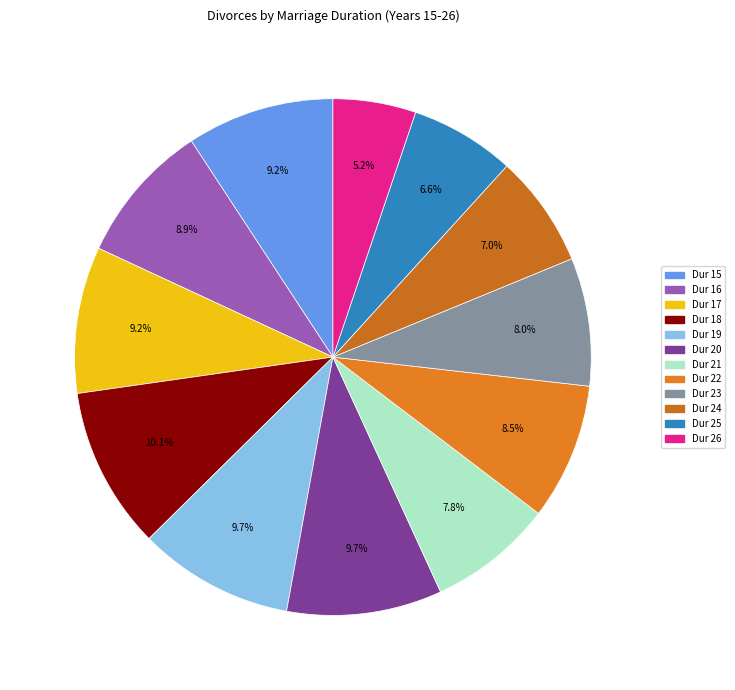

Count the number of slices in the pie.

12